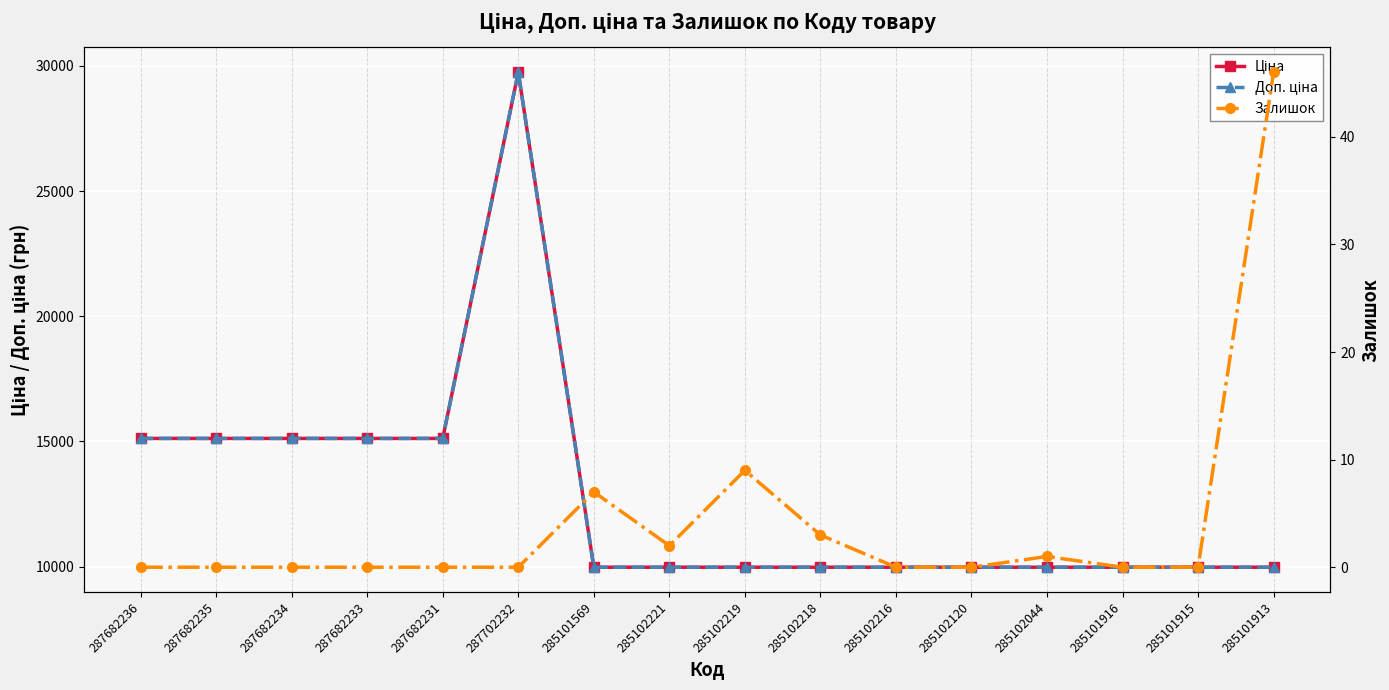

Reading left to right, transcribe all the data shown in this chart.

Ціна: 287682236=15120.0	287682235=15120.0	287682234=15120.0	287682233=15120.0	287682231=15120.0	287702232=29747.2	285101569=9975.0	285102221=9975.0	285102219=9975.0	285102218=9975.0	285102216=9975.0	285102120=9975.0	285102044=9975.0	285101916=9975.0	285101915=9975.0	285101913=9975.0
Доп. ціна: 287682236=15120.0	287682235=15120.0	287682234=15120.0	287682233=15120.0	287682231=15120.0	287702232=29747.2	285101569=9975.0	285102221=9975.0	285102219=9975.0	285102218=9975.0	285102216=9975.0	285102120=9975.0	285102044=9975.0	285101916=9975.0	285101915=9975.0	285101913=9975.0
Залишок: 287682236=0.0	287682235=0.0	287682234=0.0	287682233=0.0	287682231=0.0	287702232=0.0	285101569=7.0	285102221=2.0	285102219=9.0	285102218=3.0	285102216=0.0	285102120=0.0	285102044=1.0	285101916=0.0	285101915=0.0	285101913=46.0